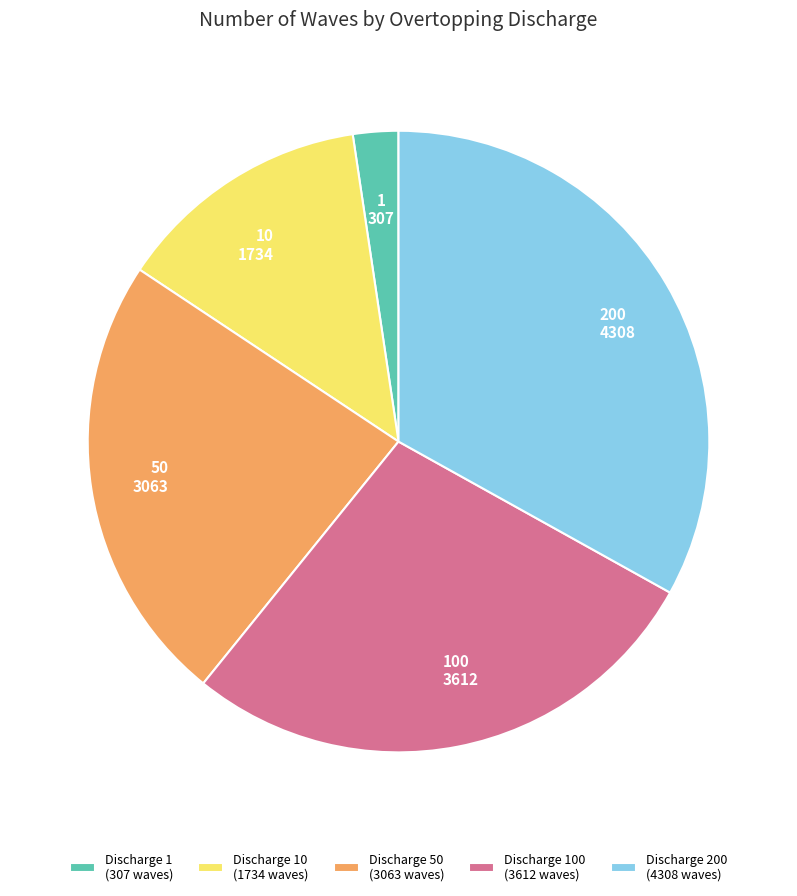

Which category has the smallest portion of the pie?

Discharge 1 (307 waves)